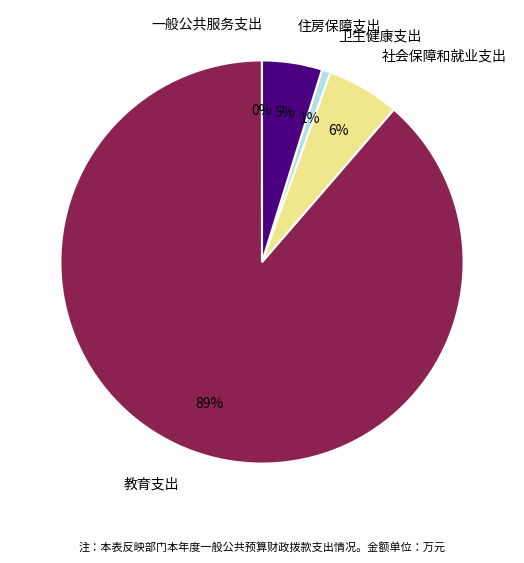

To the nearest percent, what is the average slice percentage?

20%